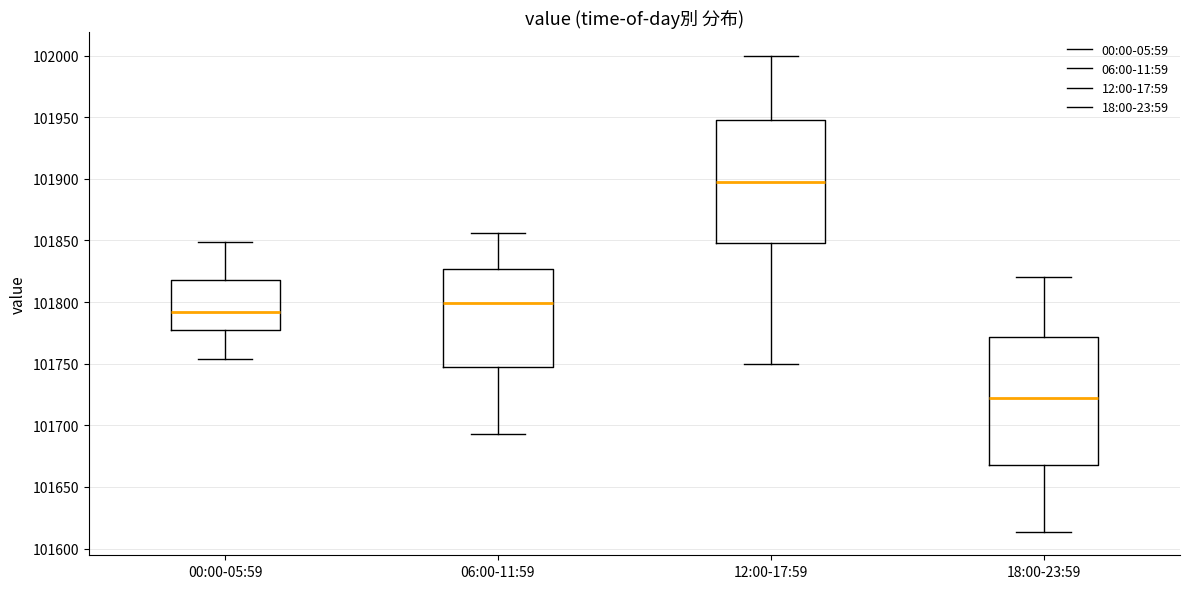

Which box's median line is the highest?

12:00-17:59